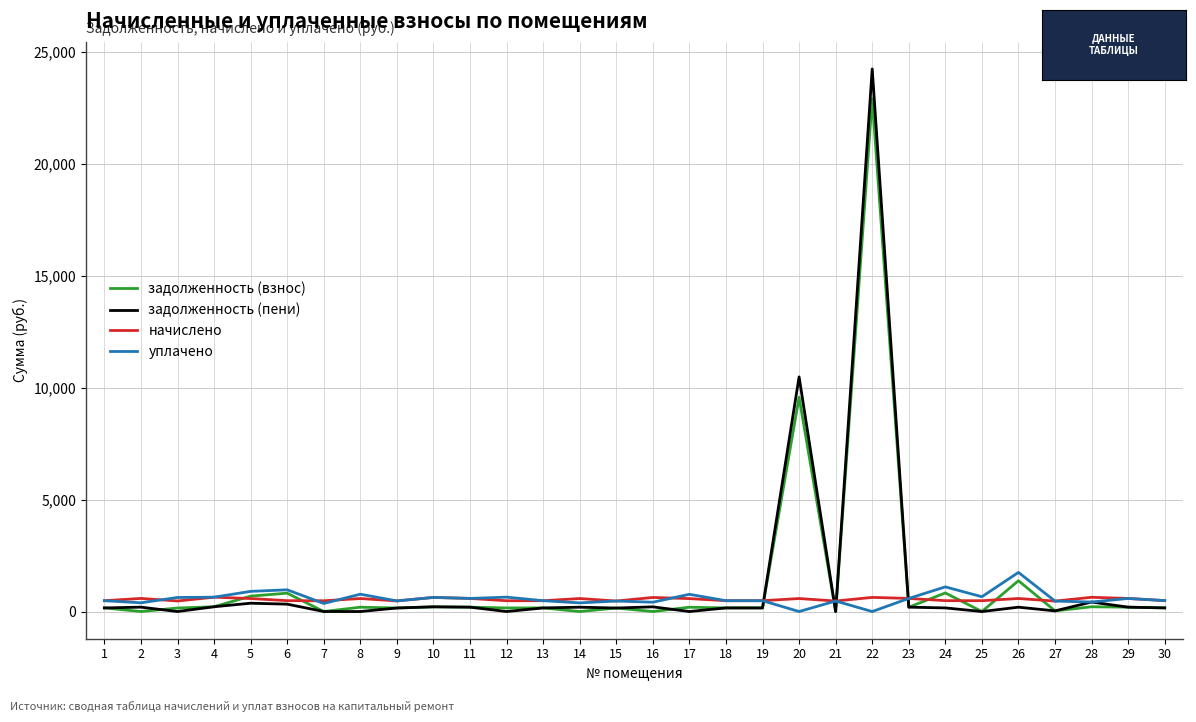

How many distinct data groups are displayed?

4